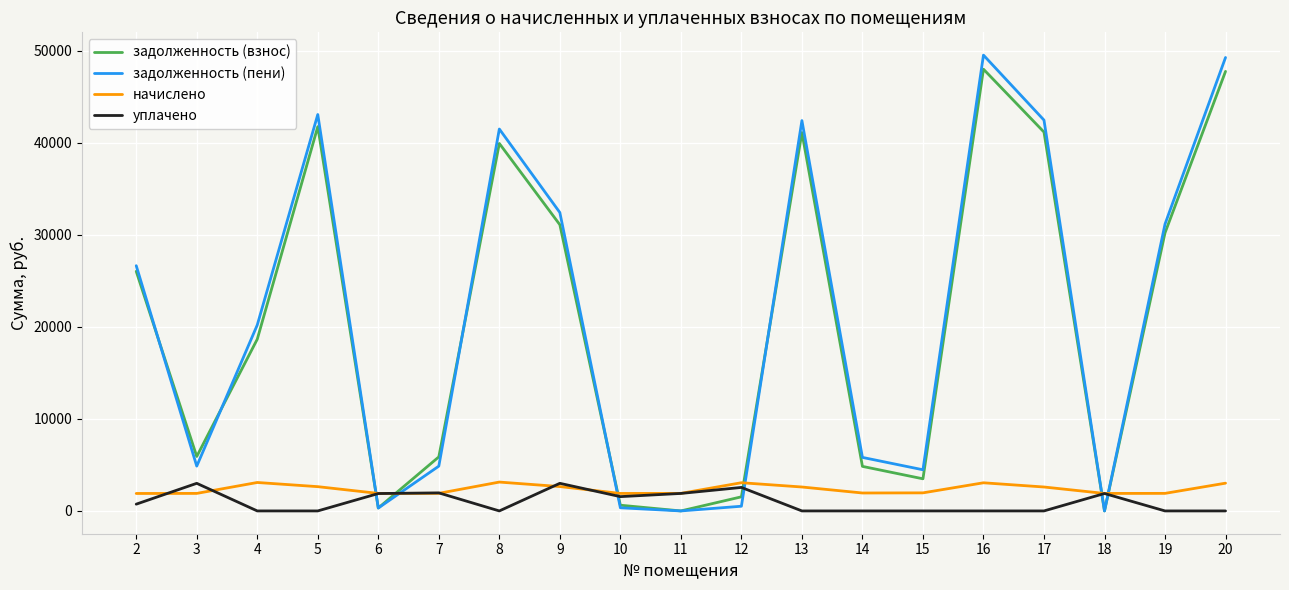

Is it true that начислено equals 2600.3 at 17?

True